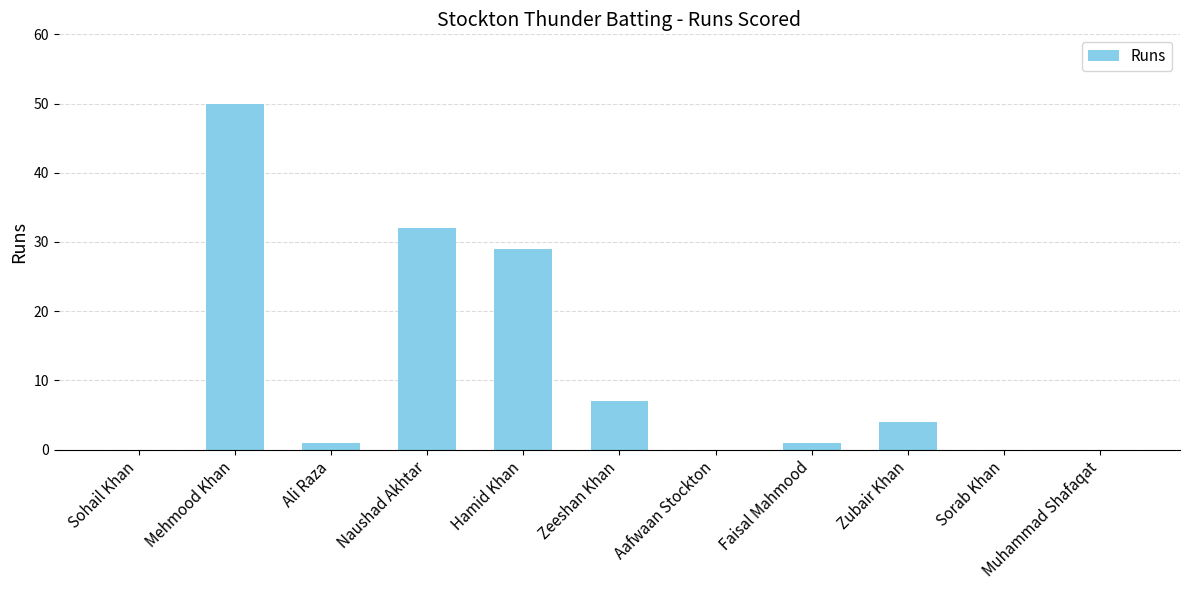

What is the difference between the values at Naushad Akhtar and Faisal Mahmood?

31